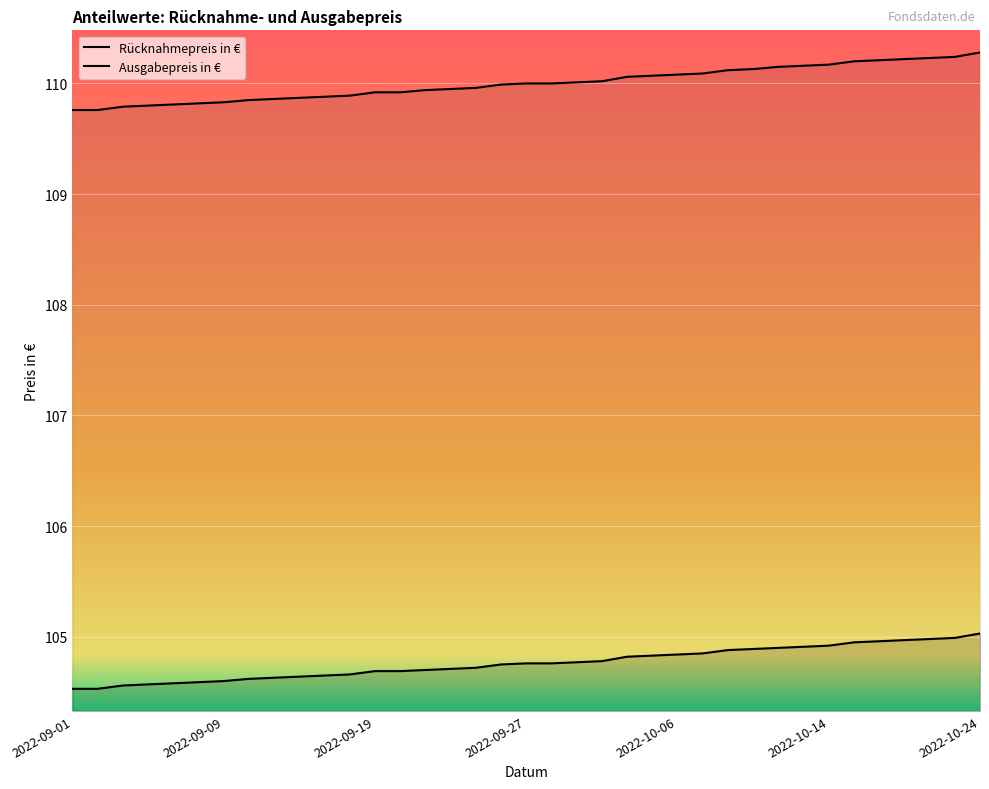

Count the number of data series in this chart.

2